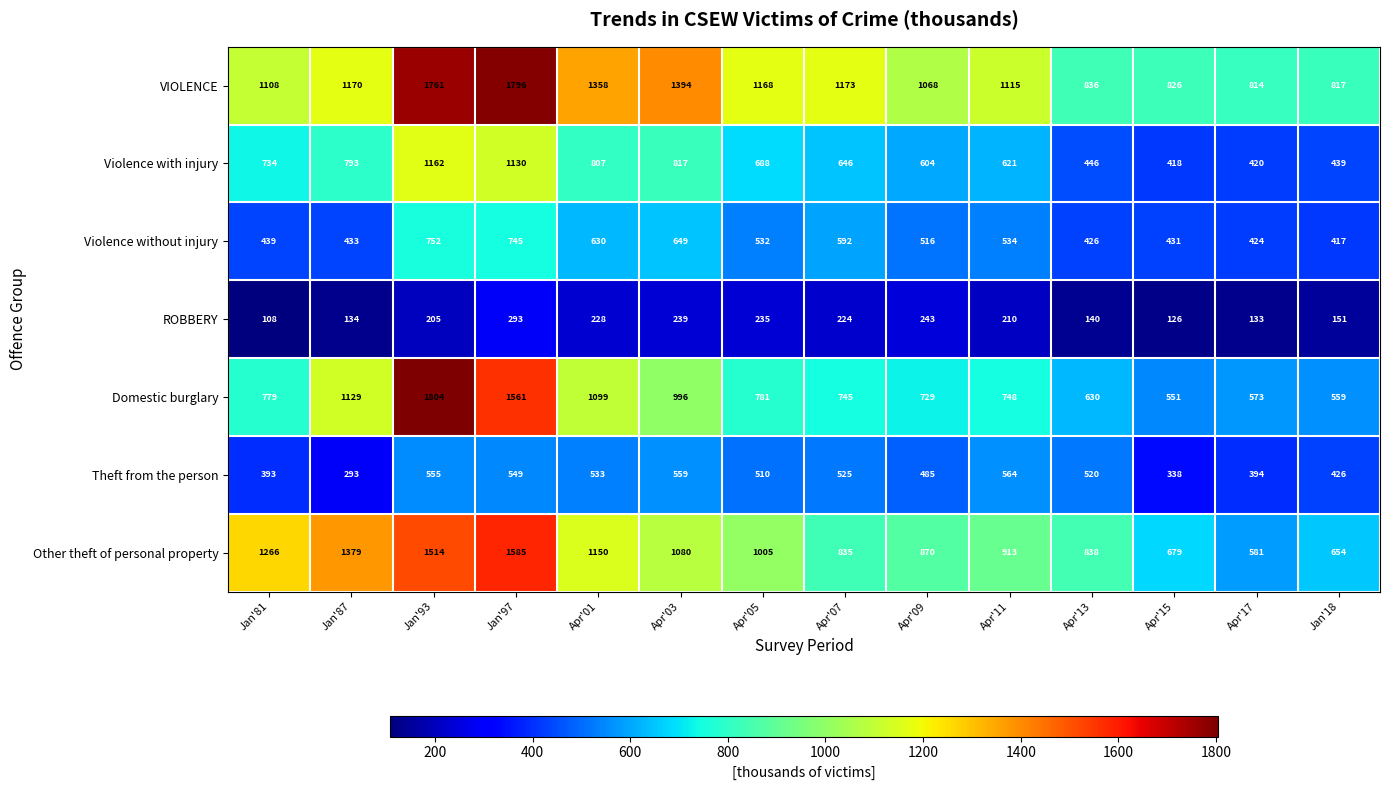

True or false: Violence without injury has a value of 532 at Apr'05.

True